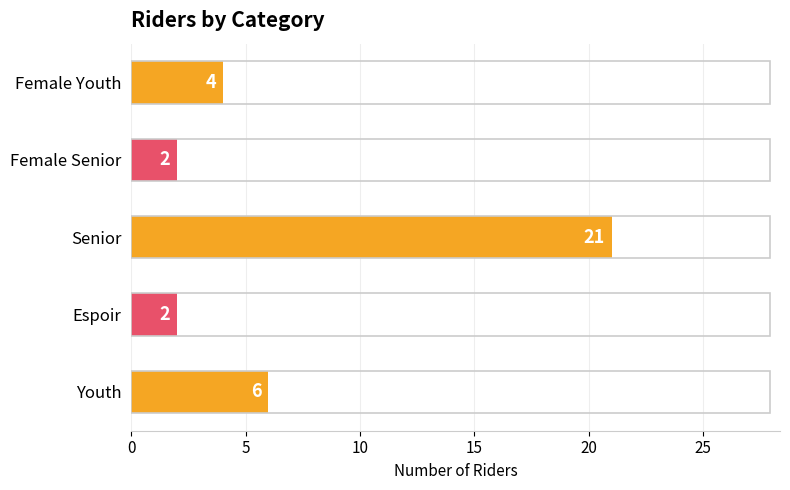

The chart shows a value of 13 at Senior. True or false?

False